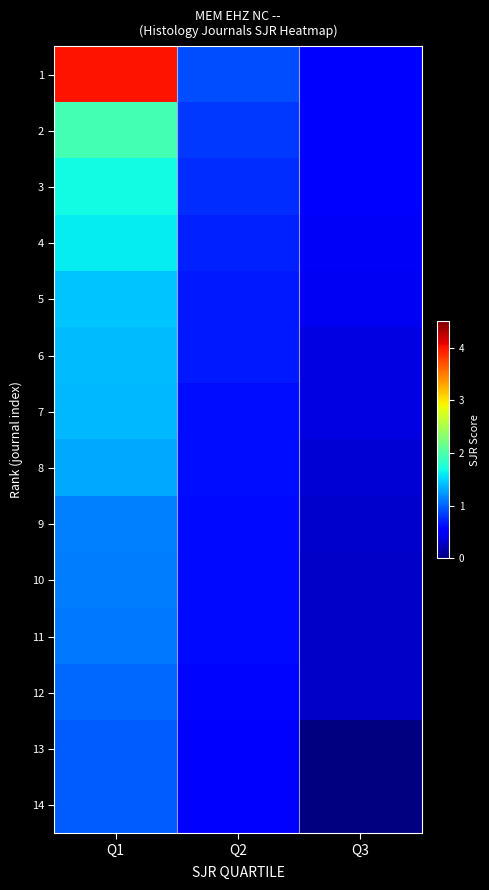

The 4 series shows 1.6 at Q1. True or false?

True